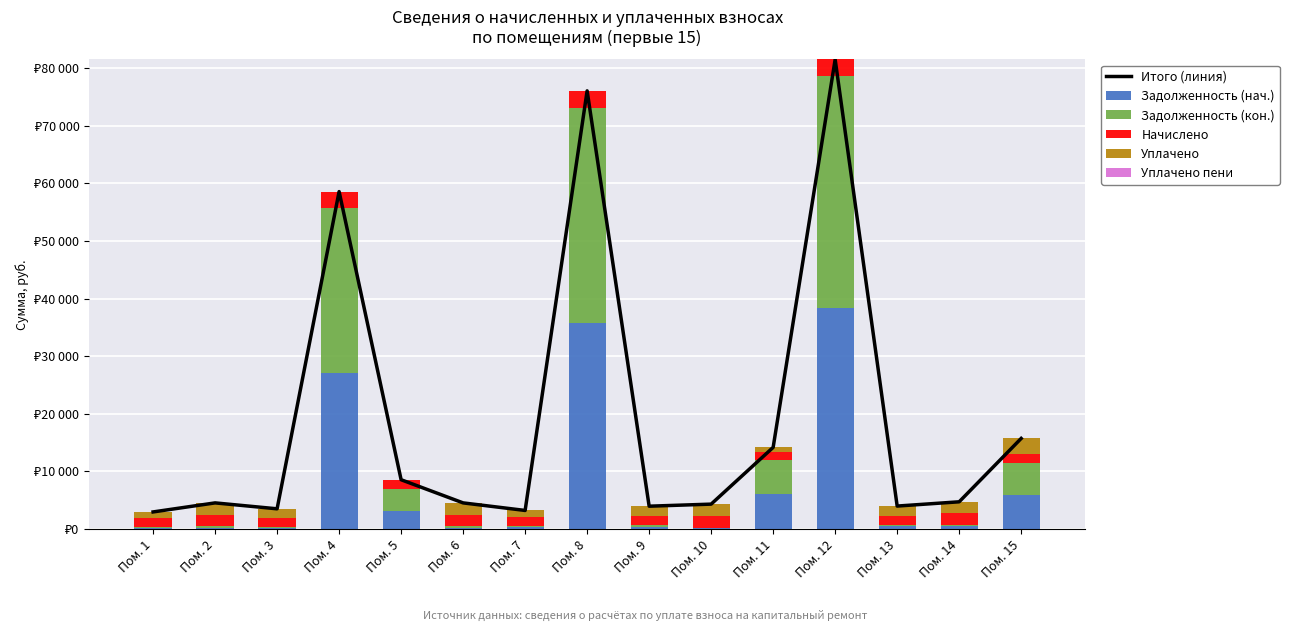

What is the minimum value for Итого (линия)?

2955.3